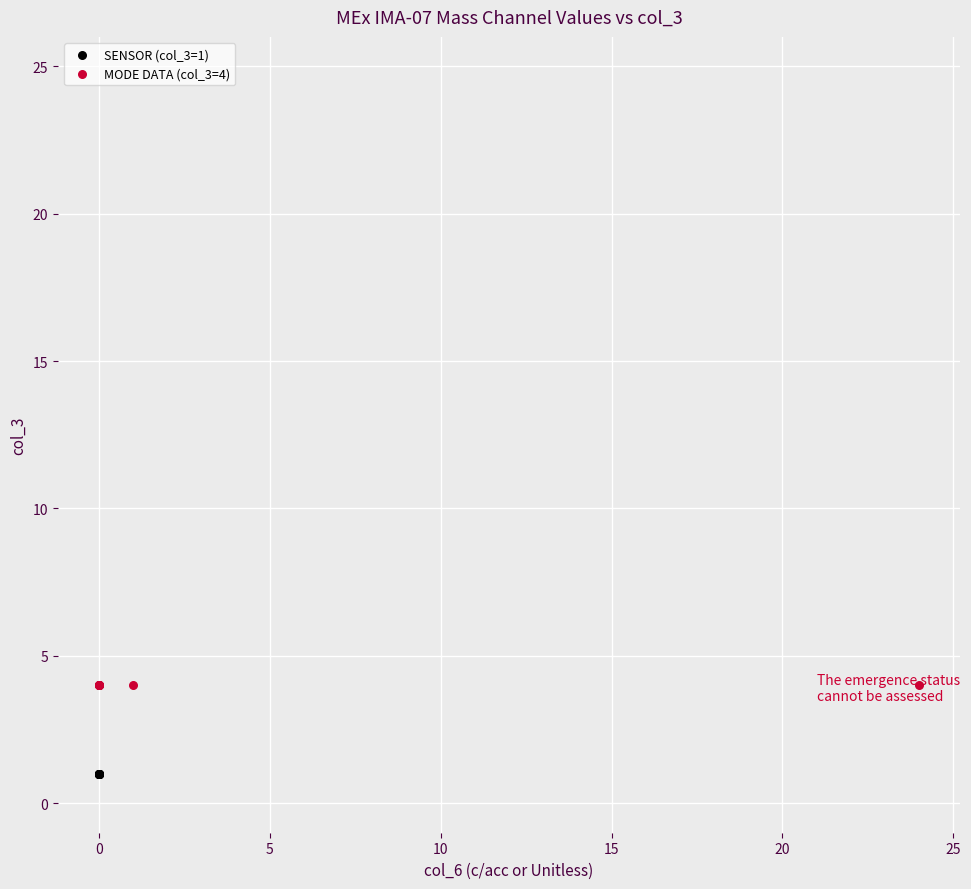

Which series reaches the minimum Y coordinate?

SENSOR (col_3=1)